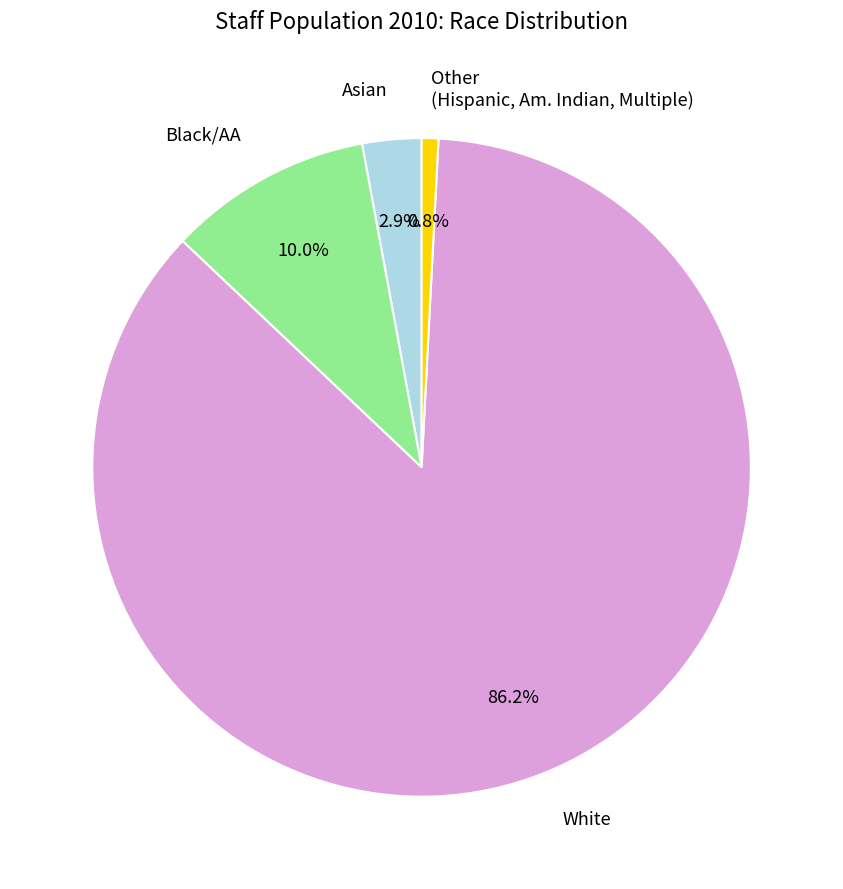

Count the number of slices in the pie.

4